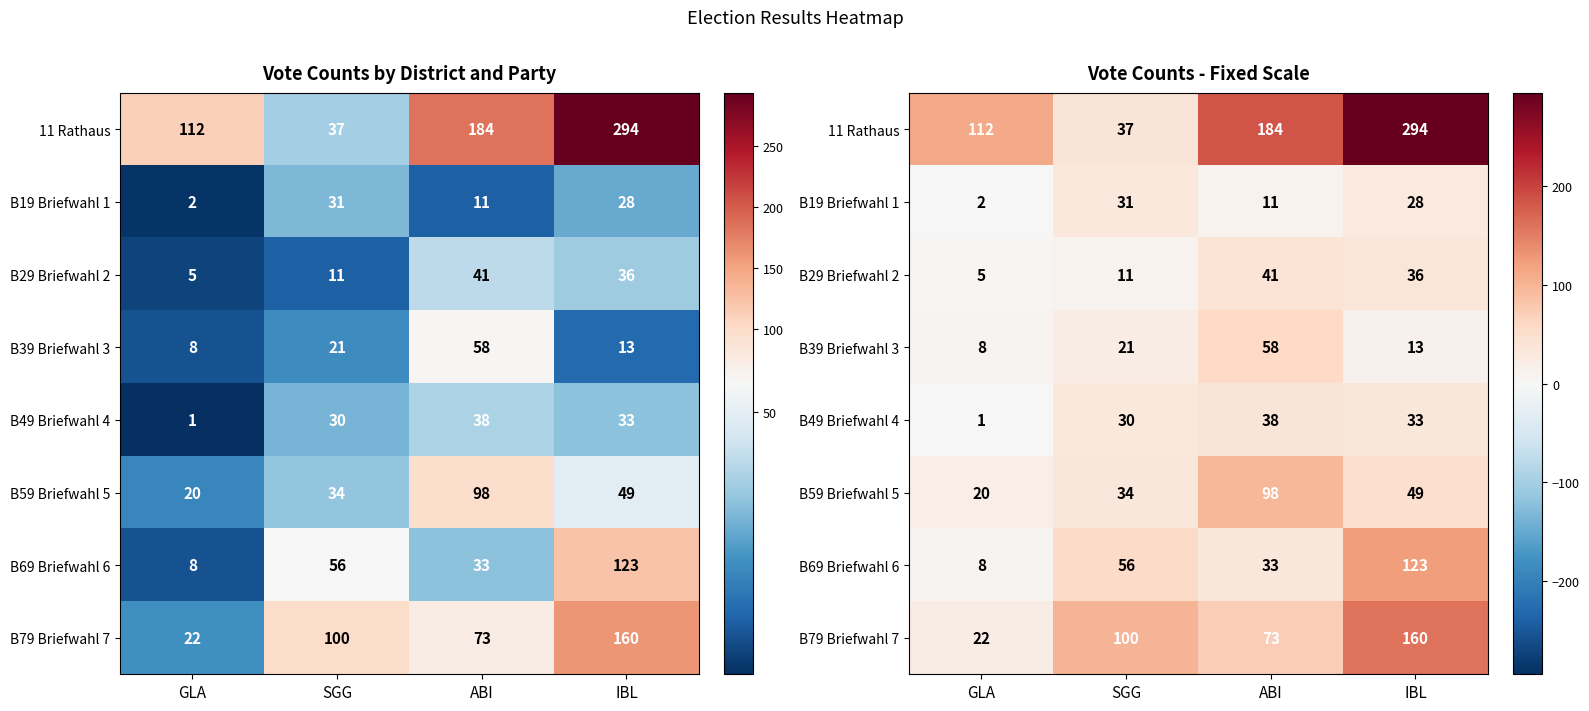

What is the minimum value shown in the chart?

1